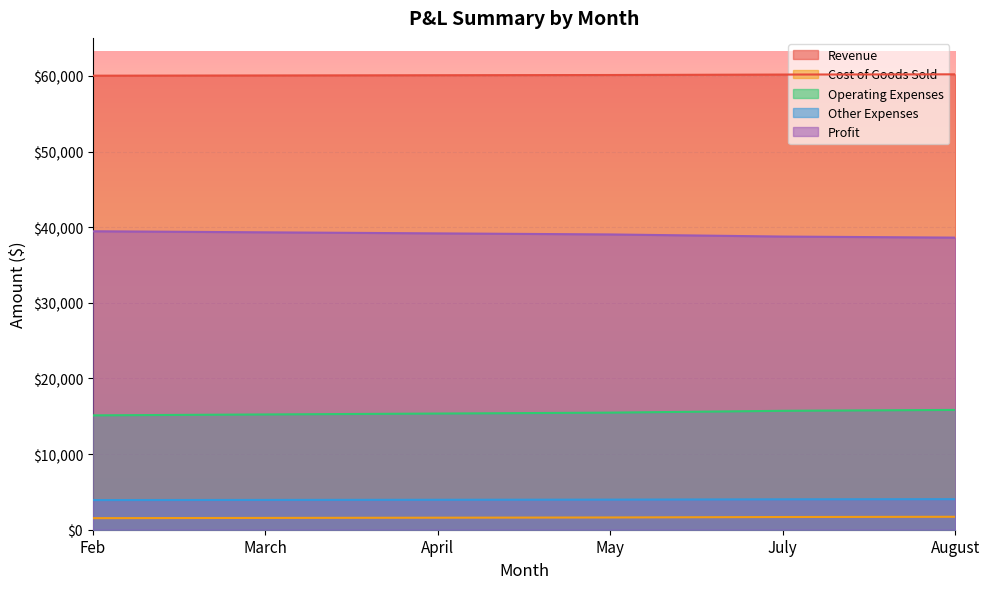

True or false: Operating Expenses and Profit intersect in this chart.

False